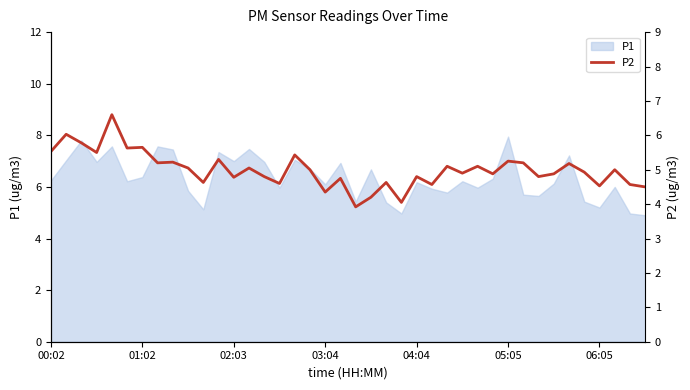

What is the lowest value of the P1 series?

4.9